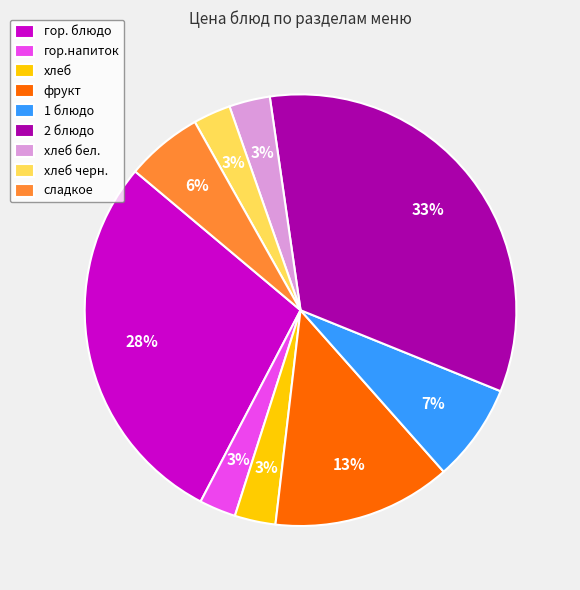

To the nearest percent, what is the average slice percentage?

11%